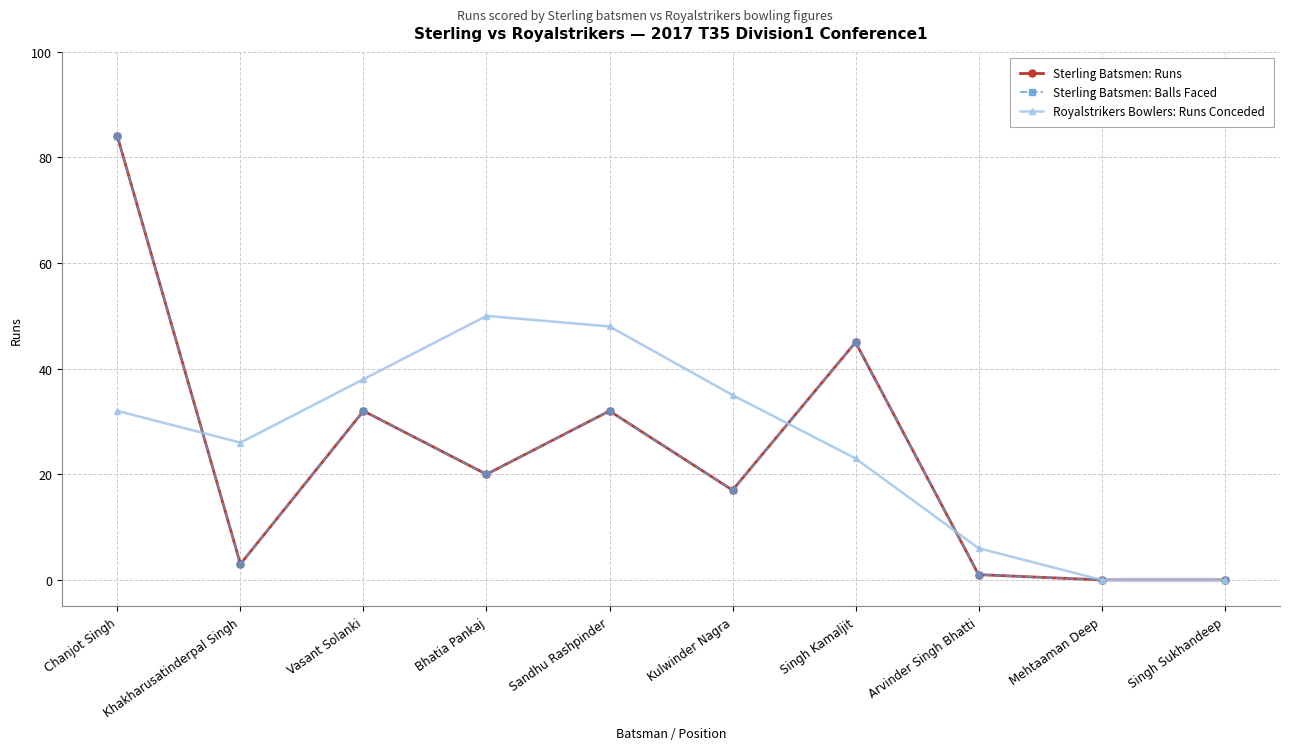

Between Chanjot Singh and Singh Sukhandeep, which series saw the biggest shift?

Sterling Batsmen: Runs